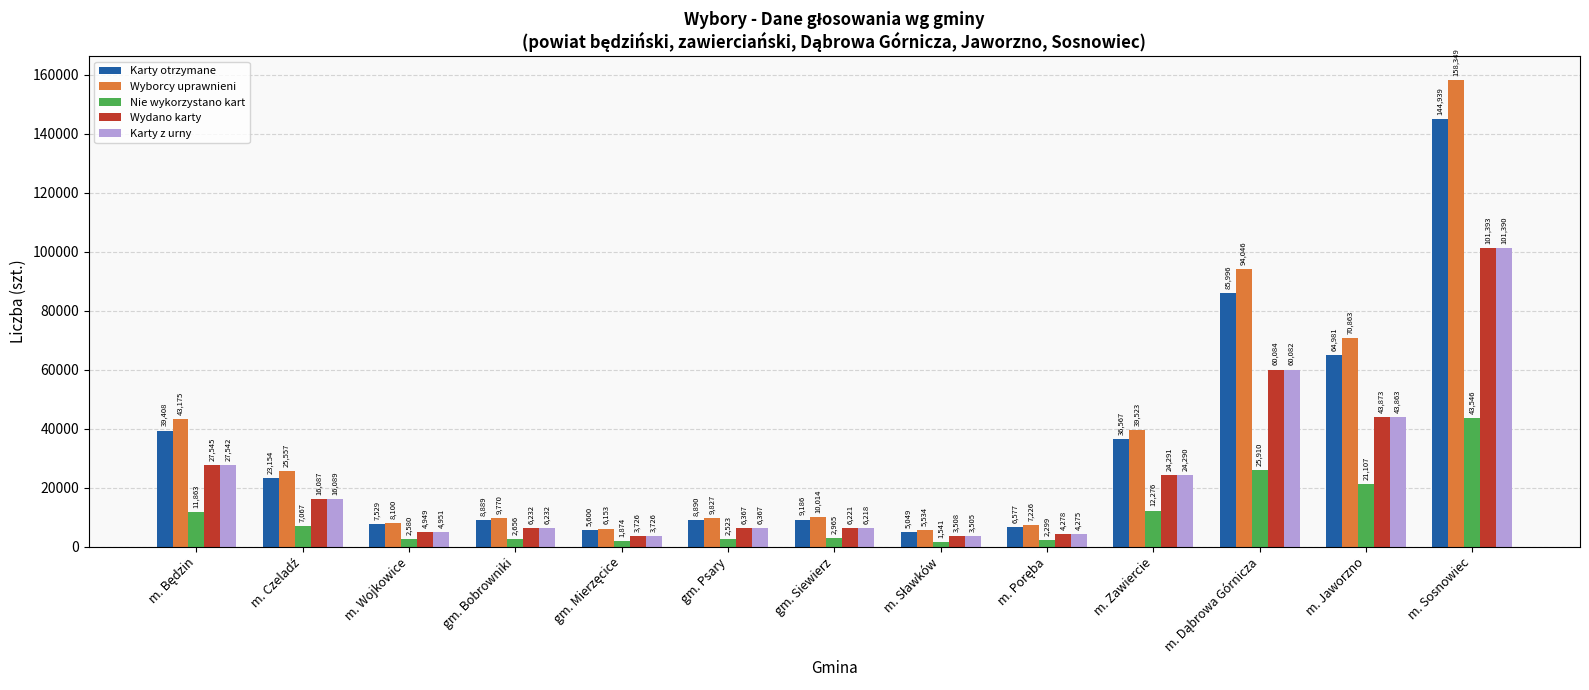

Rank the series by their maximum value, from lowest to highest.

Nie wykorzystano kart, Karty z urny, Wydano karty, Karty otrzymane, Wyborcy uprawnieni